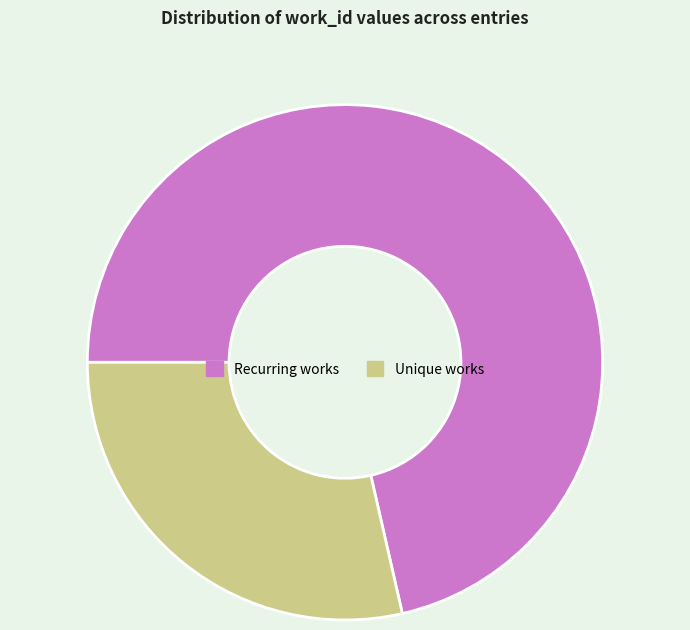

Is the sum of Unique works and Recurring works greater than half?

Yes